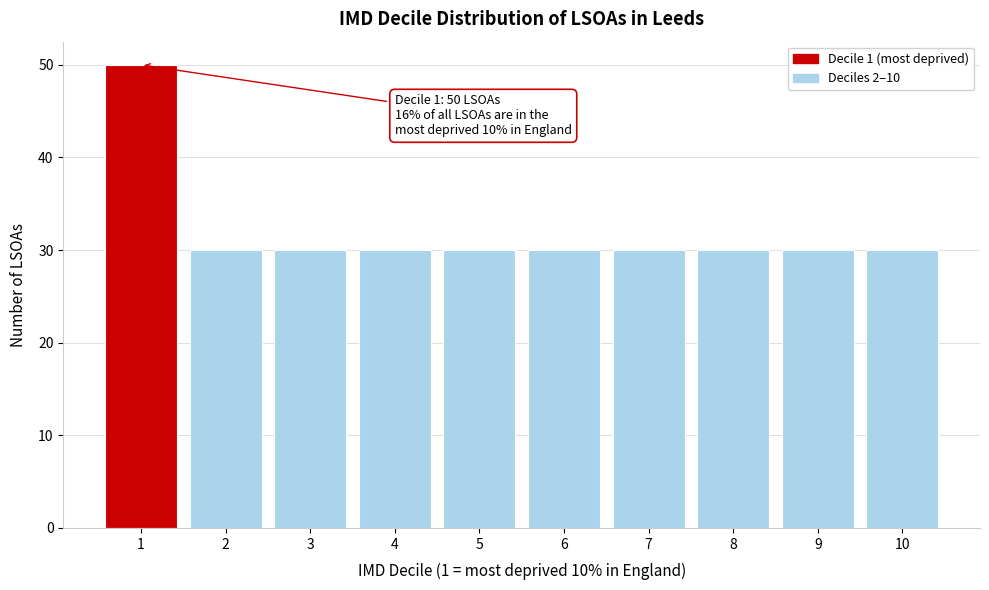

Which range on the x-axis has the tallest bar?

0.5 to 1.5